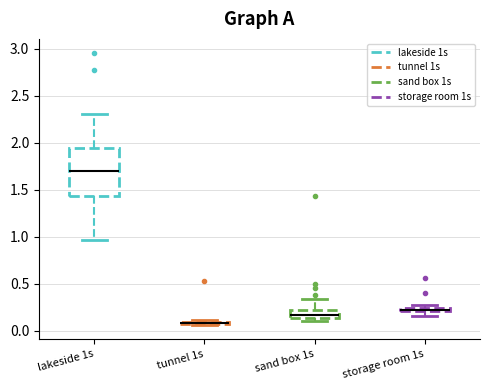

Which box is the tallest, from its lower edge to its upper edge?

lakeside 1s